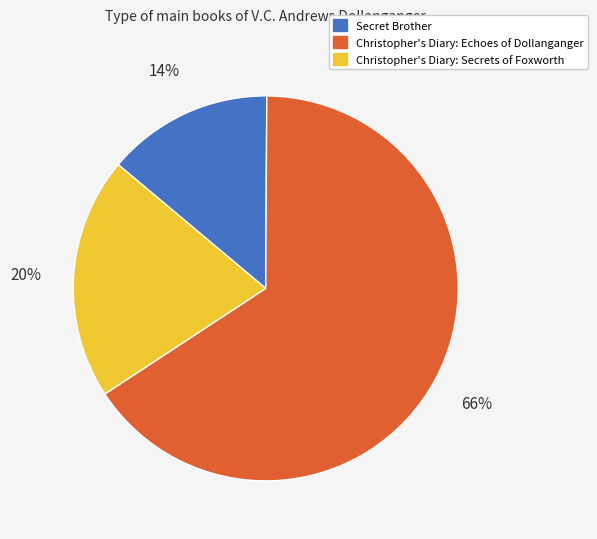

Count the number of slices in the pie.

3